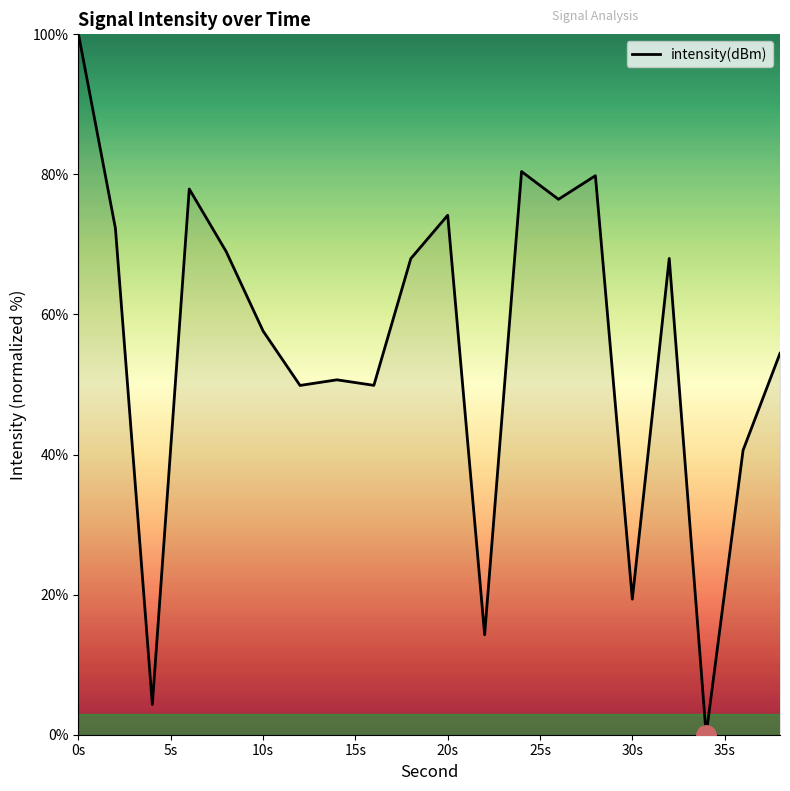

What is the difference between the maximum and minimum values?

100.0